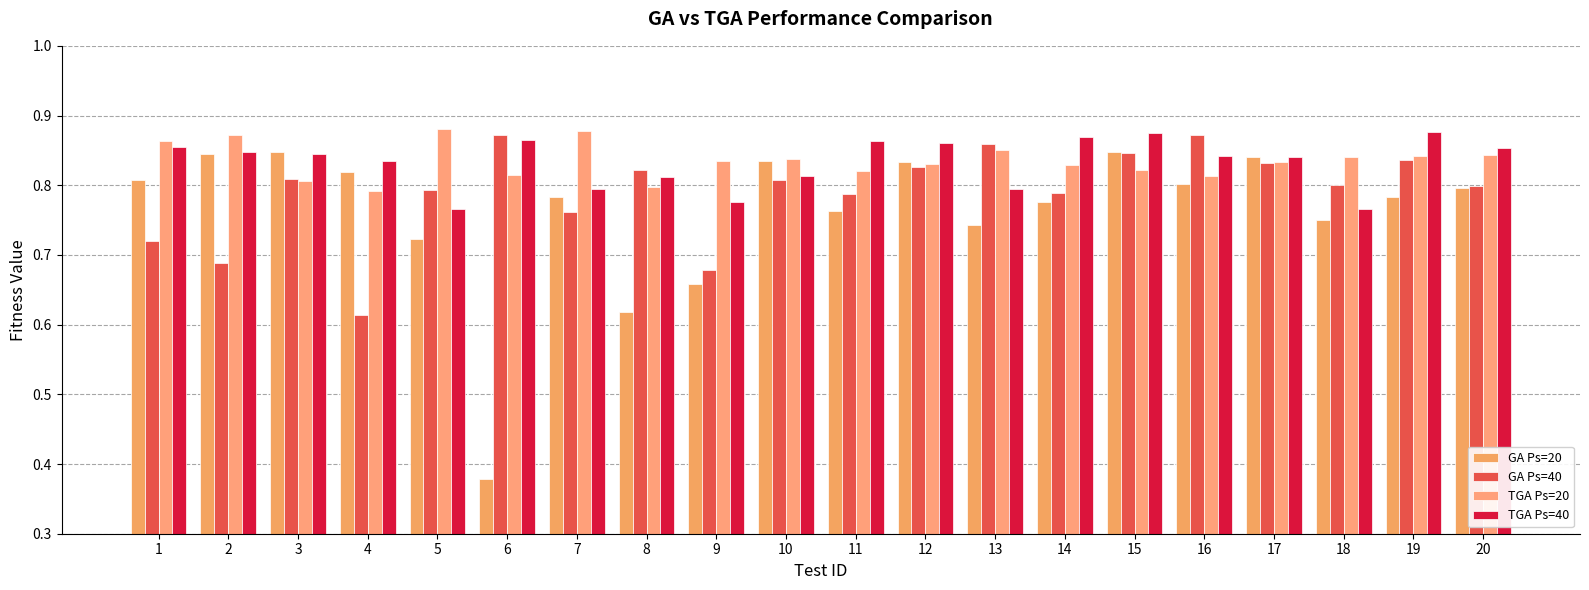

Reading right to left, list all the values displayed in this chart.

GA Ps=20: 0.8	0.8	0.7	0.8	0.8	0.8	0.8	0.7	0.8	0.8	0.8	0.7	0.6	0.8	0.4	0.7	0.8	0.8	0.8	0.8
GA Ps=40: 0.8	0.8	0.8	0.8	0.9	0.8	0.8	0.9	0.8	0.8	0.8	0.7	0.8	0.8	0.9	0.8	0.6	0.8	0.7	0.7
TGA Ps=20: 0.8	0.8	0.8	0.8	0.8	0.8	0.8	0.9	0.8	0.8	0.8	0.8	0.8	0.9	0.8	0.9	0.8	0.8	0.9	0.9
TGA Ps=40: 0.9	0.9	0.8	0.8	0.8	0.9	0.9	0.8	0.9	0.9	0.8	0.8	0.8	0.8	0.9	0.8	0.8	0.8	0.8	0.9